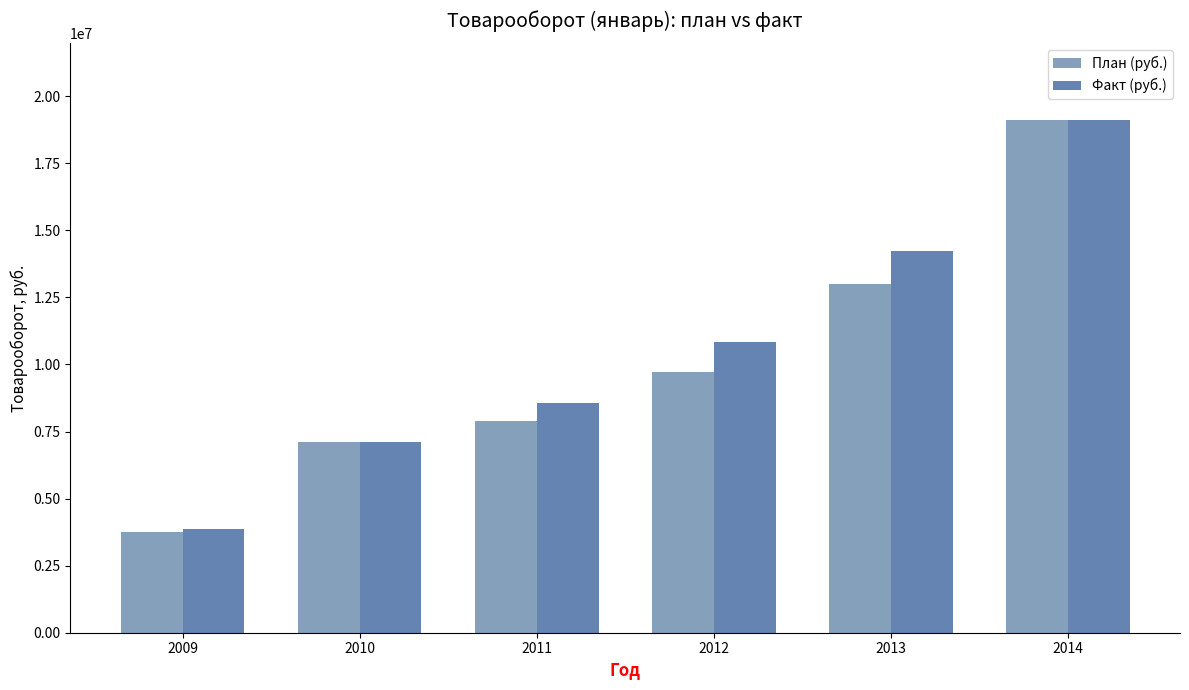

True or false: План (руб.) has a value of 11630723.1 at 2010.

False